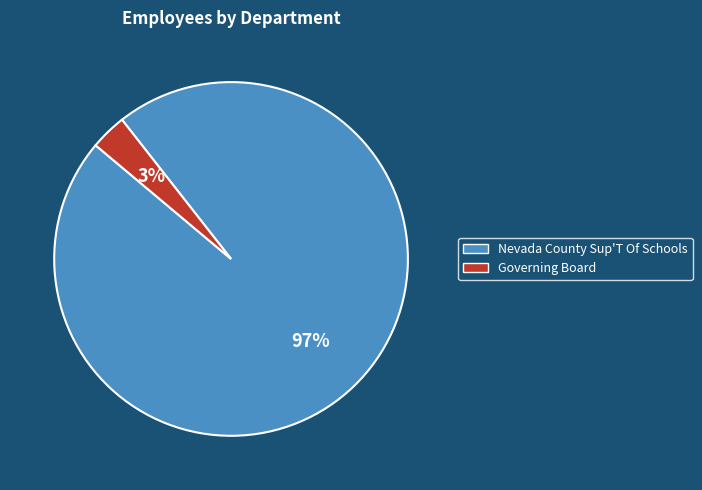

Which category accounts for the majority?

Nevada County Sup'T Of Schools